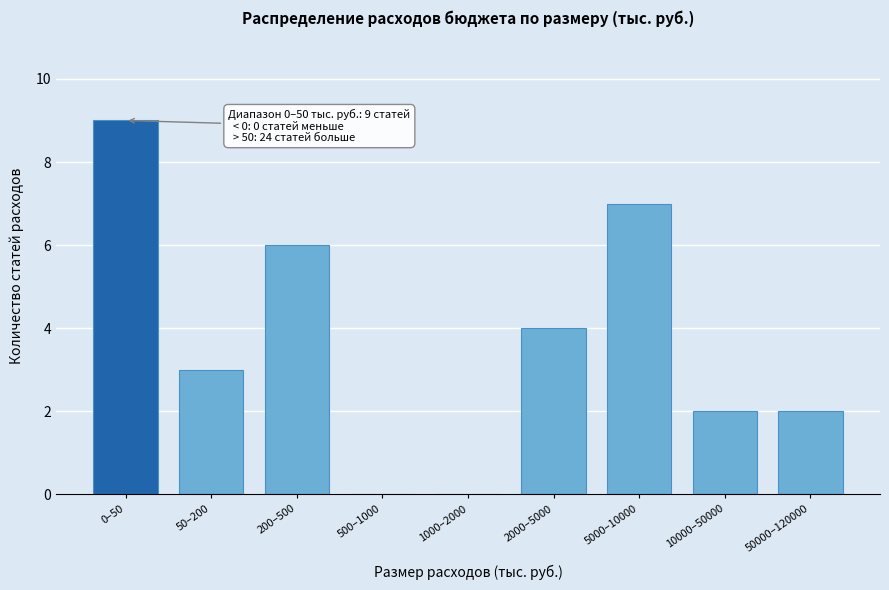

Reading left to right, extract all data points from this chart.

0–50=9	50–200=3	200–500=6	500–1000=0	1000–2000=0	2000–5000=4	5000–10000=7	10000–50000=2	50000–120000=2